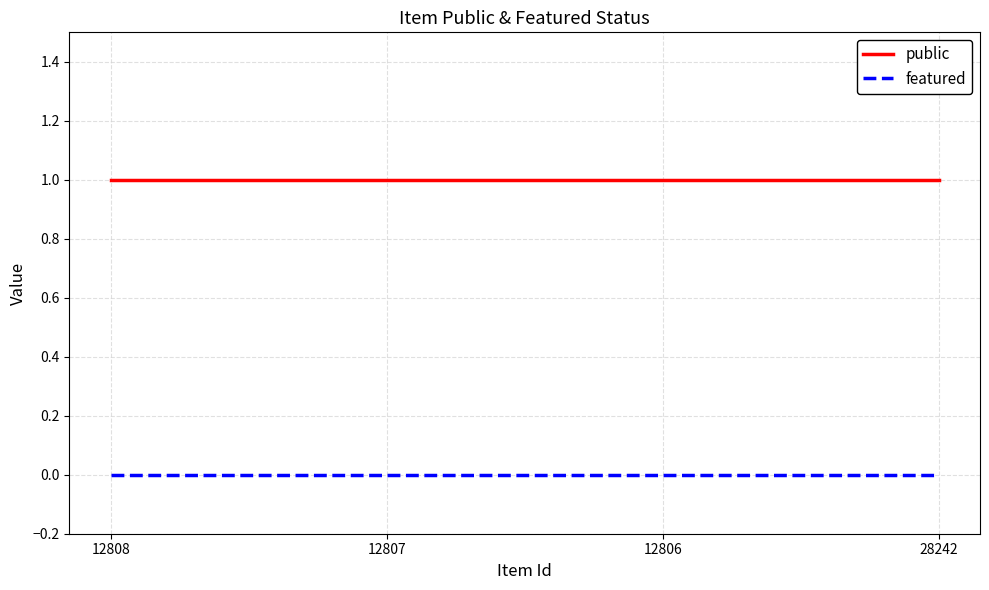

Reading left to right, transcribe all the data shown in this chart.

public: 12808=1	12807=1	12806=1	28242=1
featured: 12808=0	12807=0	12806=0	28242=0